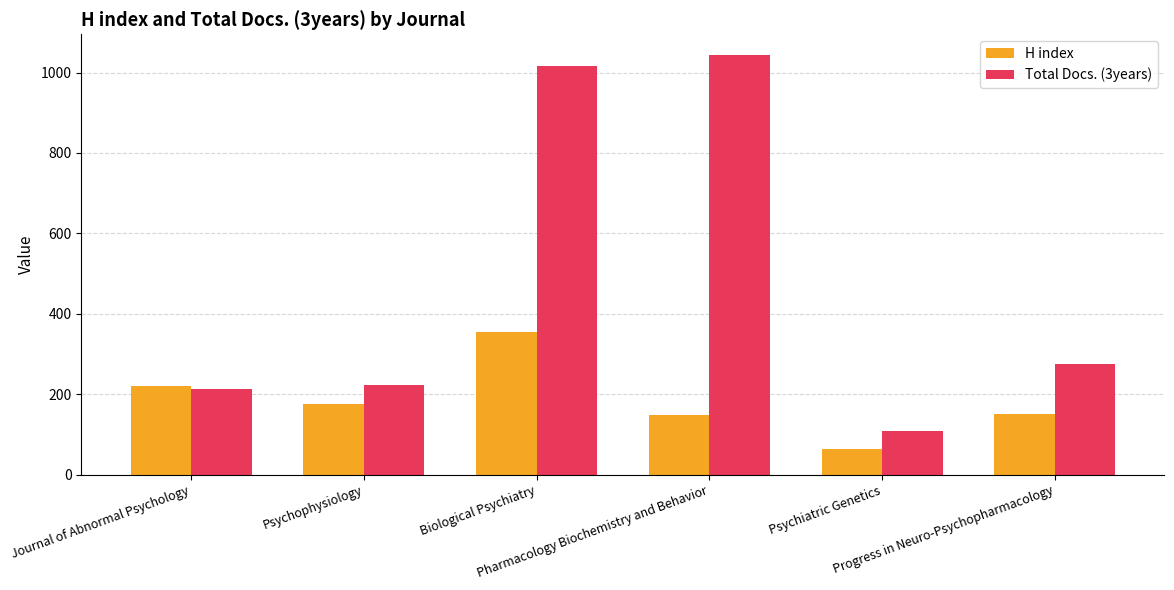

True or false: H index has a value of 299 at Psychophysiology.

False